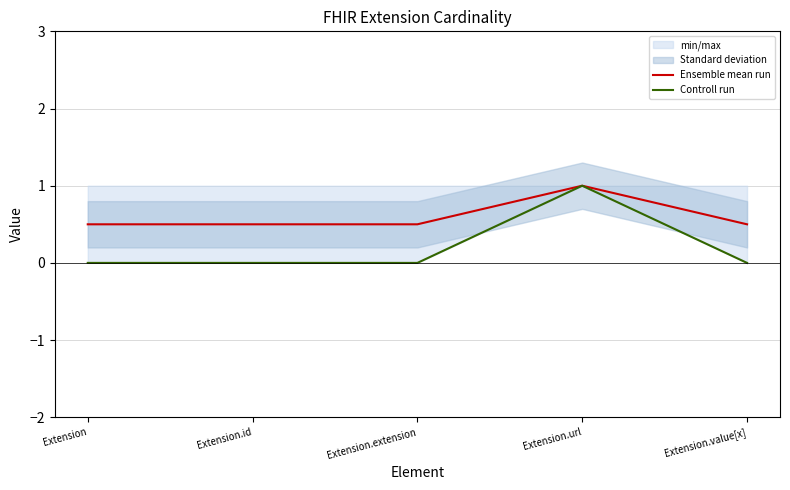

True or false: Ensemble mean run and Controll run cross at least once.

False